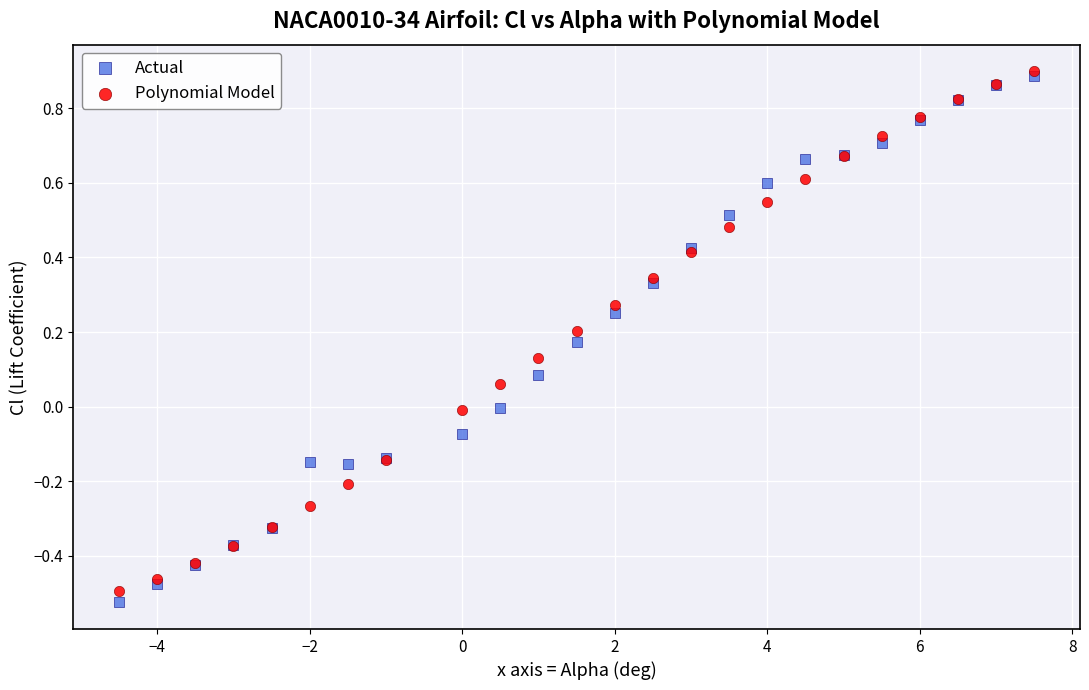

Which series reaches the maximum Y coordinate?

Polynomial Model